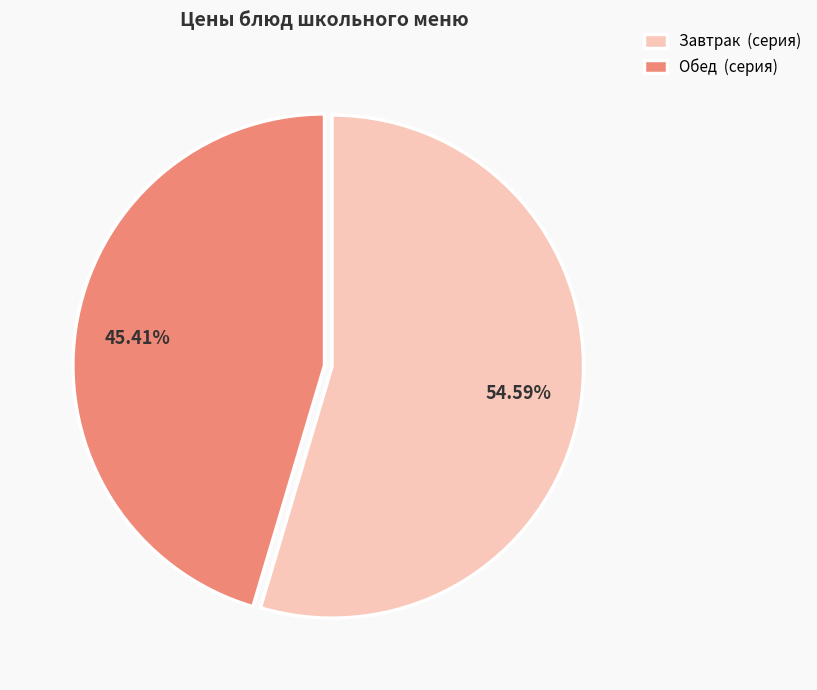

How many slices are in this pie chart?

2